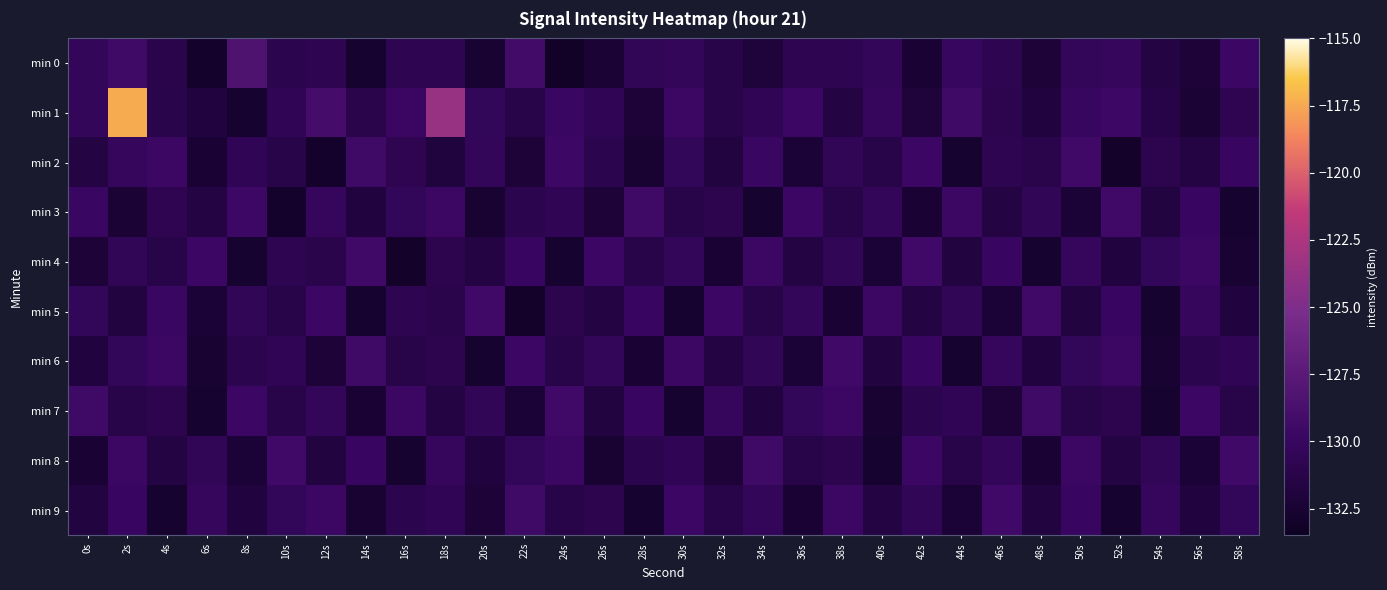

What is the smallest value displayed?

-133.0